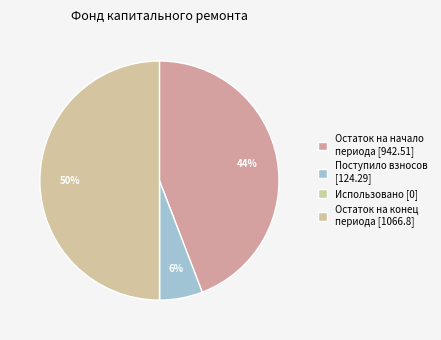

Rank the categories by value from highest to lowest.

Остаток на конец периода [1066.8], Остаток на начало периода [942.51], Поступило взносов [124.29], Использовано [0]